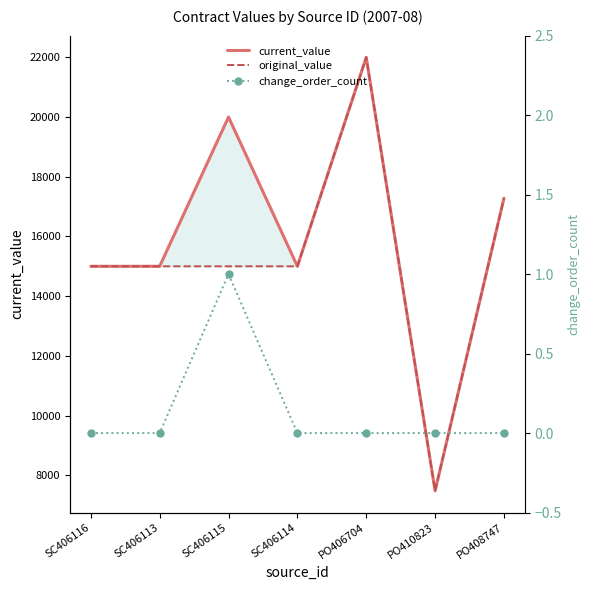

What is the difference between the current_value values at SC406116 and PO406704?

7000.0